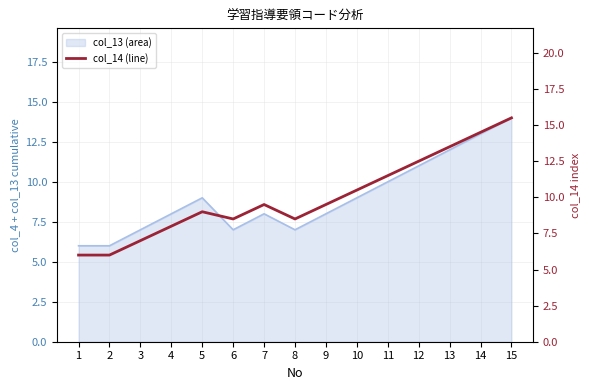

Where is the data nearest to the value 10?

7